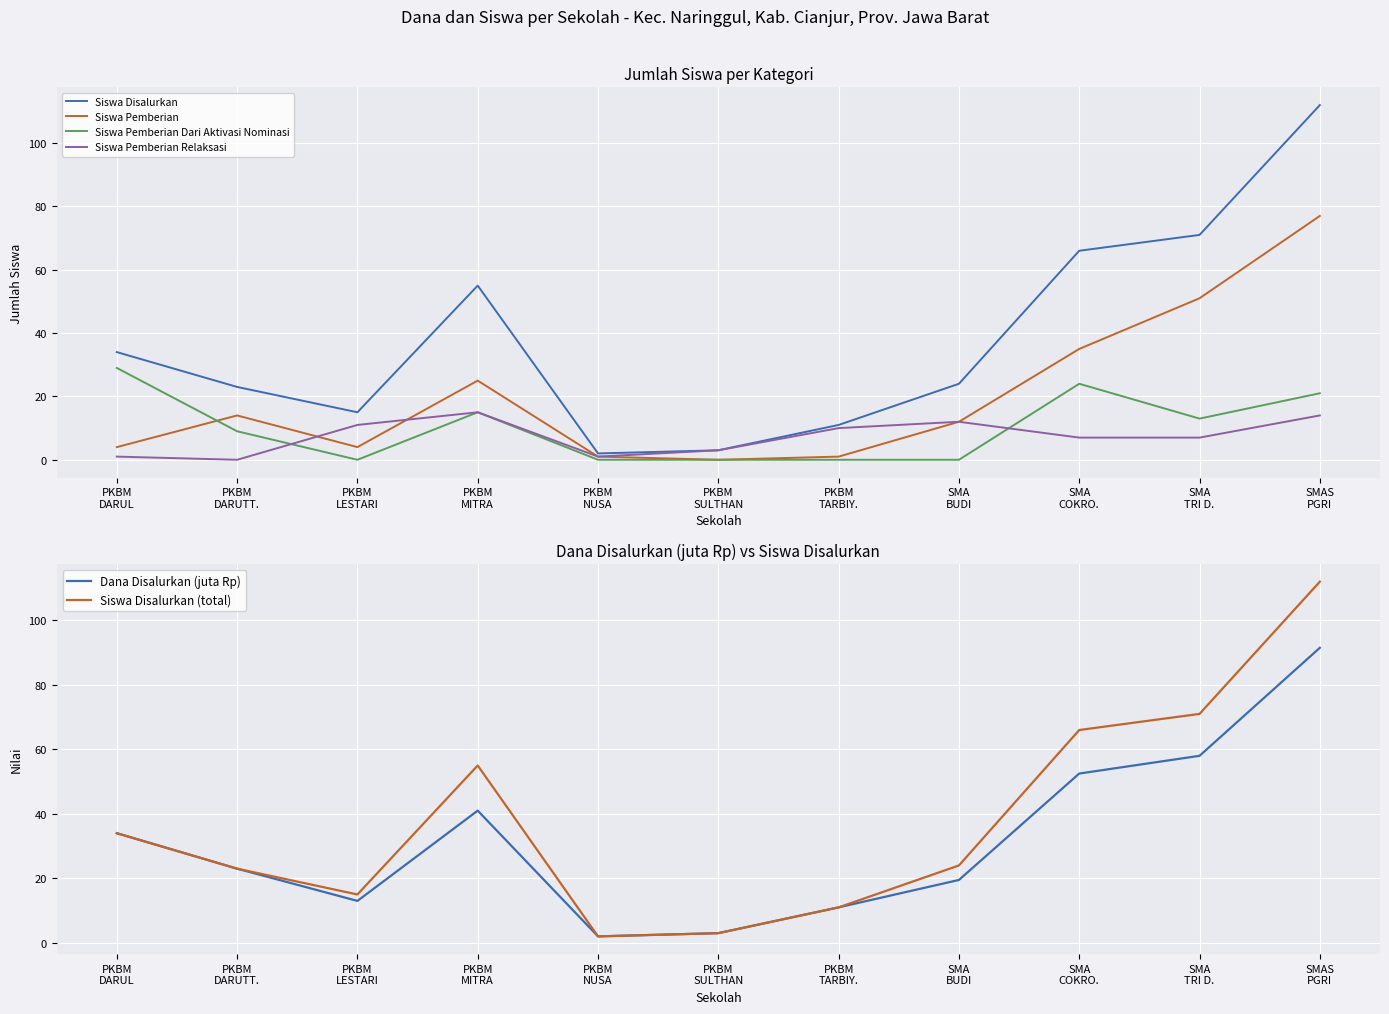

True or false: Dana Disalurkan (juta Rp) and Siswa Pemberian Dari Aktivasi Nominasi cross at least once.

False